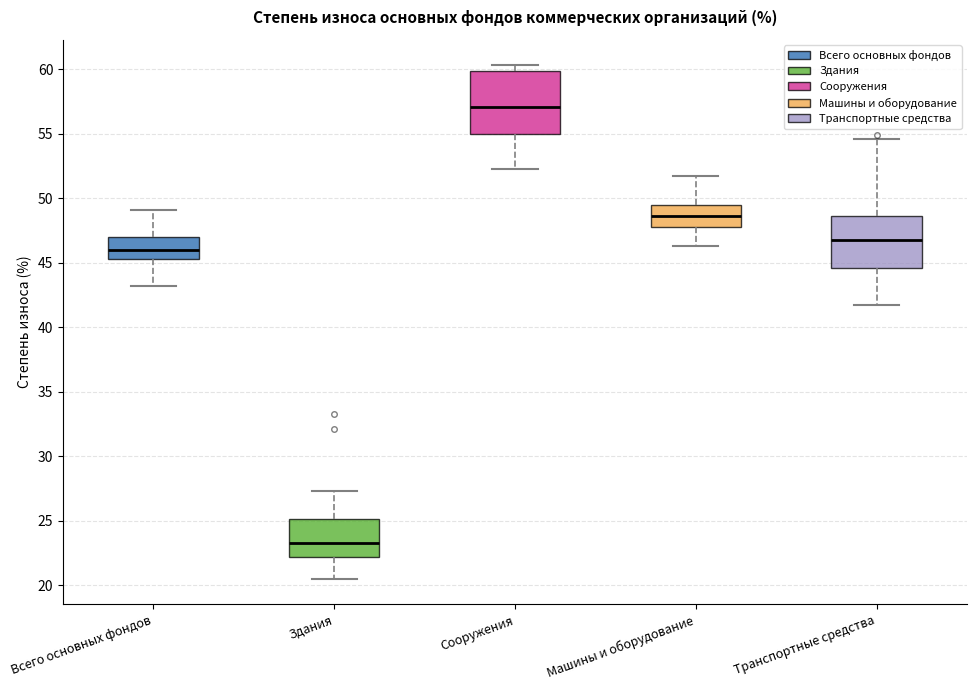

Reading left to right, transcribe this box plot: for each box, give where its median line is, the range the box spans, and where its two whiskers end, as read against the y-axis. The values are not printed on the chart, so give them approximately, as read against the axis.

Всего основных фондов: median 46.0, box 45.5 to 47.0, whiskers 43.0 to 49.0
Здания: median 23.5, box 22.0 to 25.0, whiskers 20.5 to 27.5
Сооружения: median 57.0, box 55.0 to 60.0, whiskers 52.5 to 60.5
Машины и оборудование: median 48.5, box 48.0 to 49.5, whiskers 46.5 to 51.5
Транспортные средства: median 47.0, box 44.5 to 48.5, whiskers 41.5 to 54.5